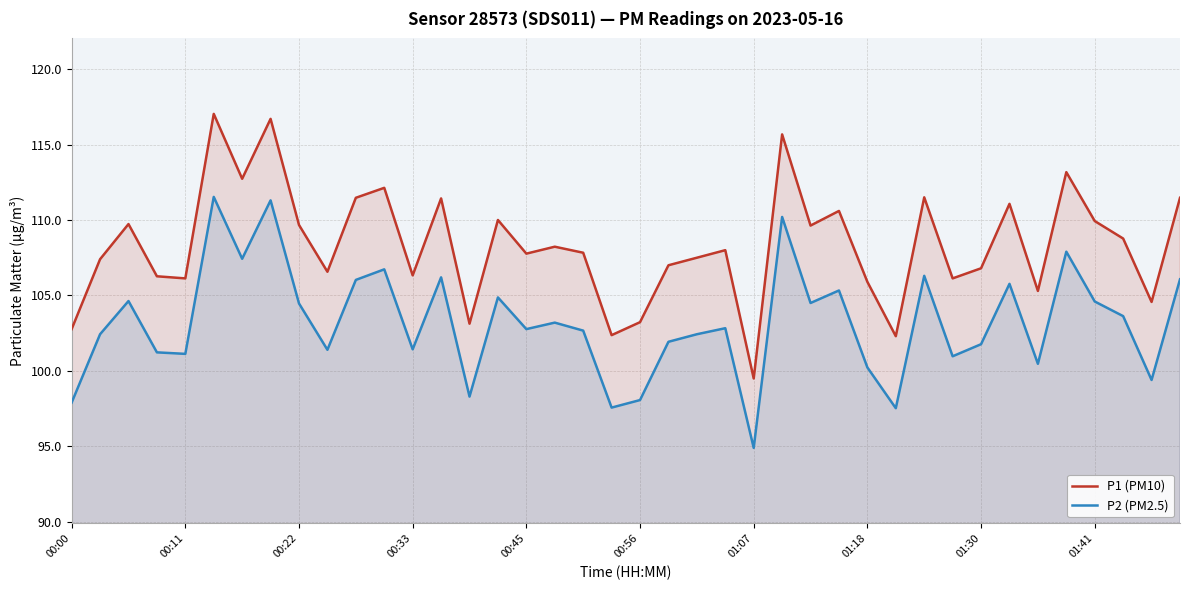

Which series has the largest total across all categories?

P1 (PM10)